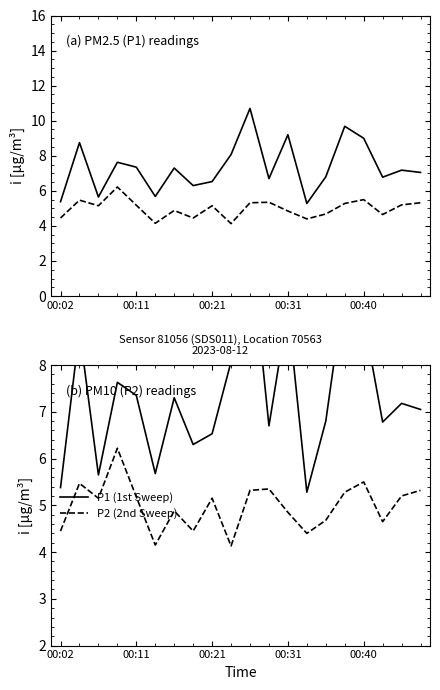

What is the minimum value shown in the chart?

4.1